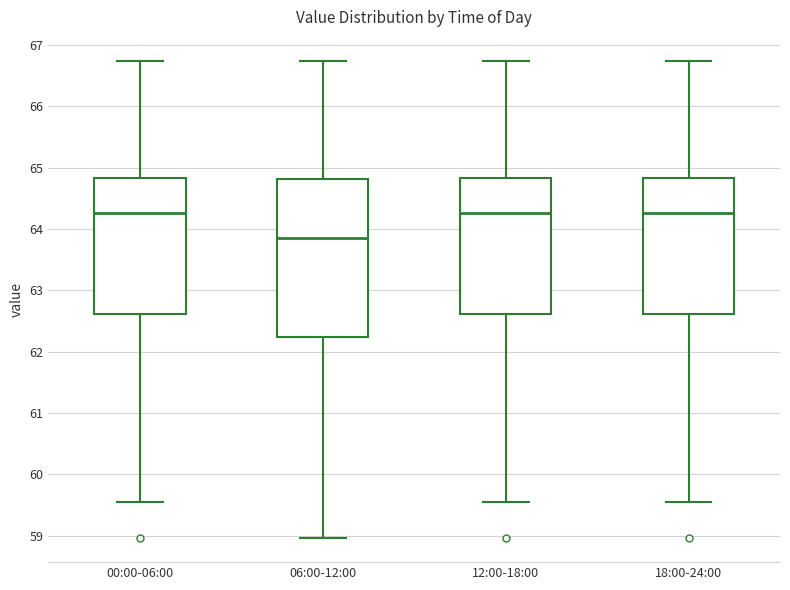

Where does the median line of the box for 18:00-24:00 sit on the y-axis? The values are not printed on the chart, so give them approximately, as read against the axis.

64.3